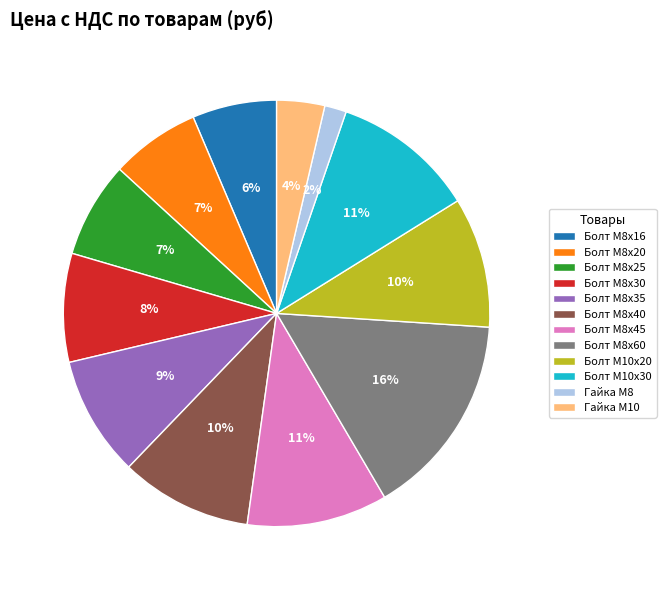

What is the ratio of the value at Болт М8х25 to the value at Болт М8х40?

0.7